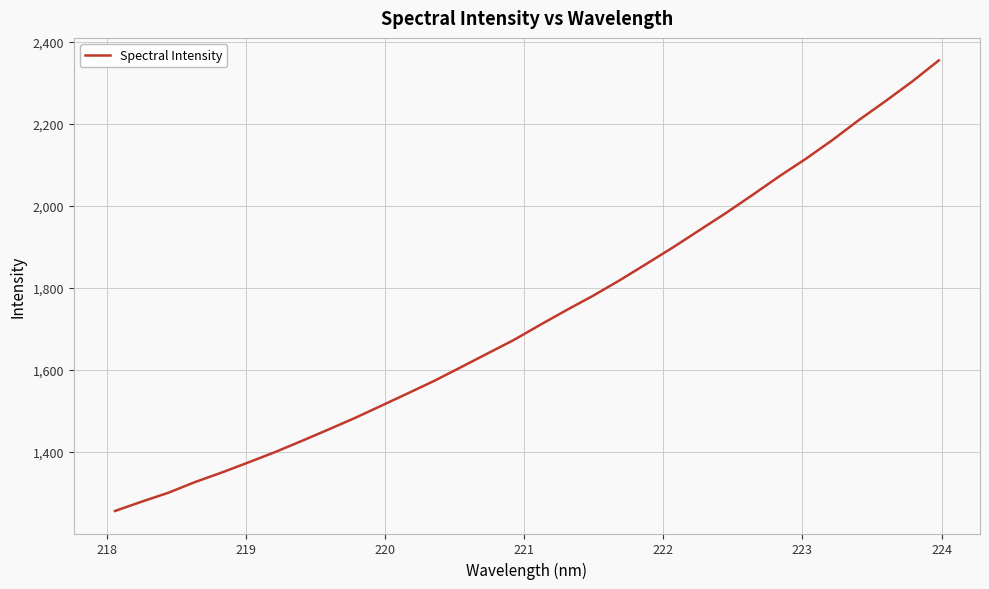

What is the difference between the maximum and minimum values?

1099.0